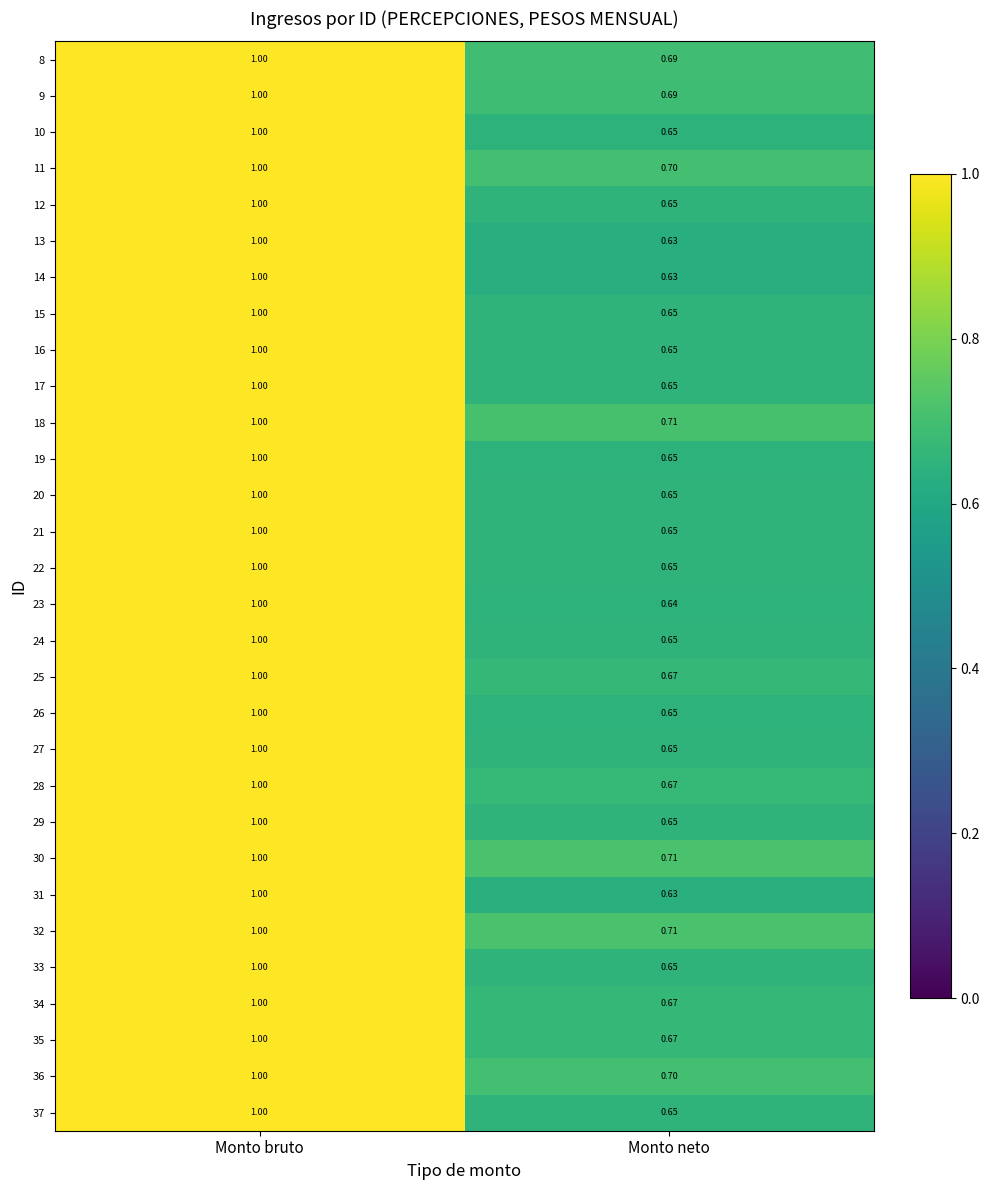

What is the total value across all series at Monto neto?

19.9